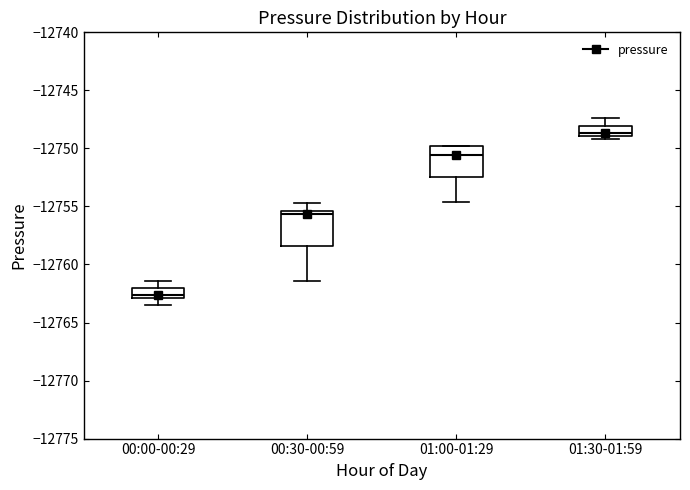

Which box has the highest median line?

01:30-01:59